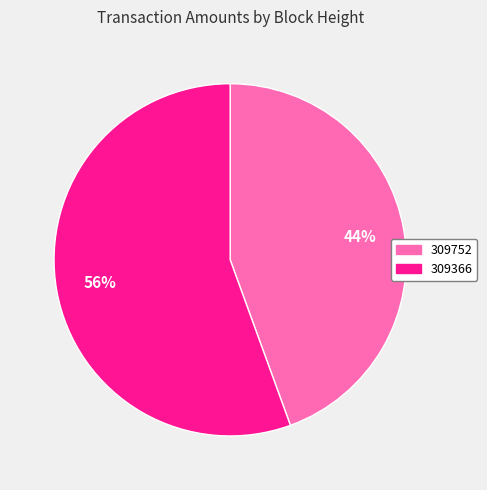

True or false: 309752 accounts for 44% of the total.

True